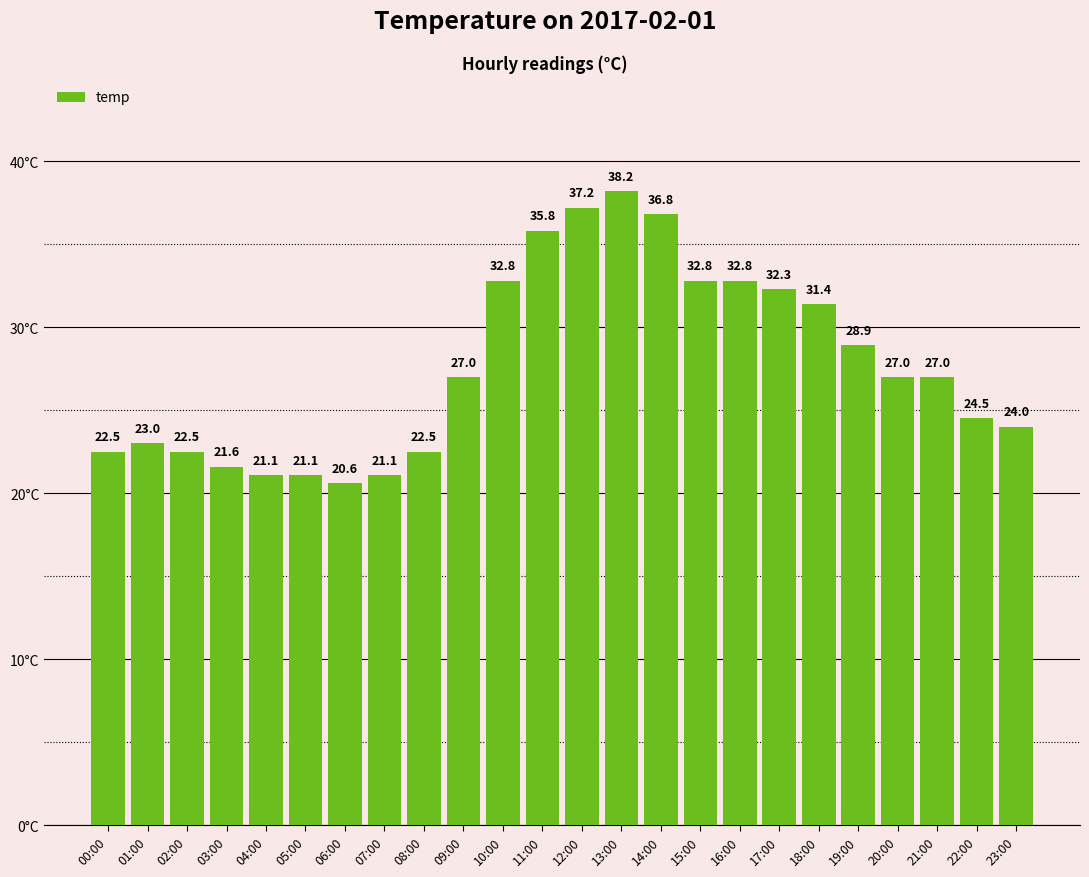

Reading left to right, list all the values displayed in this chart.

00:00=22.5	01:00=23.0	02:00=22.5	03:00=21.6	04:00=21.1	05:00=21.1	06:00=20.6	07:00=21.1	08:00=22.5	09:00=27.0	10:00=32.8	11:00=35.8	12:00=37.2	13:00=38.2	14:00=36.8	15:00=32.8	16:00=32.8	17:00=32.3	18:00=31.4	19:00=28.9	20:00=27.0	21:00=27.0	22:00=24.5	23:00=24.0